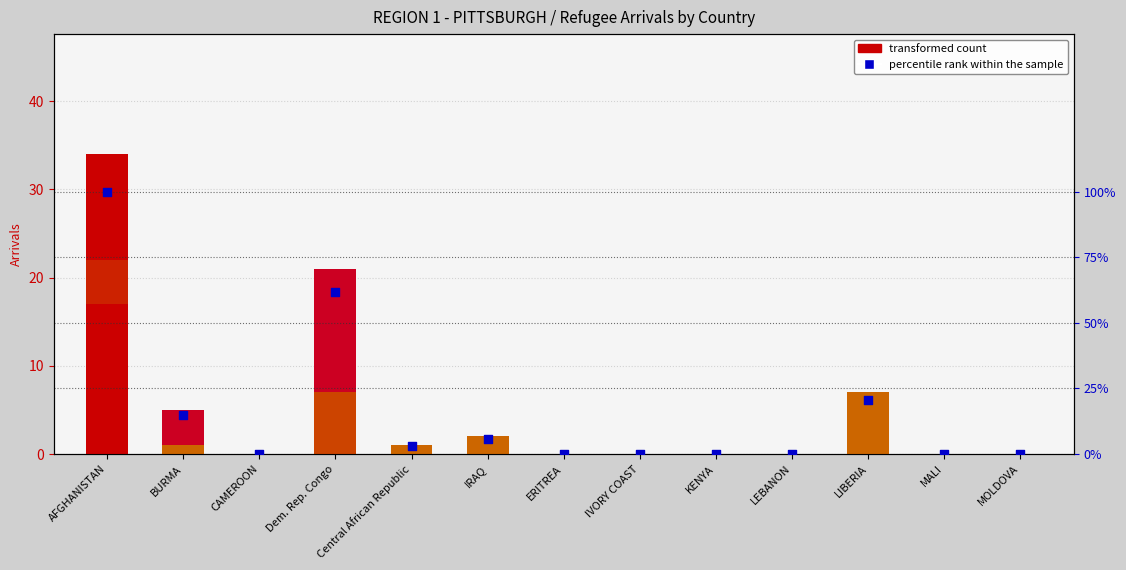

Is the value of transformed count at BURMA greater than the value of percentile rank within the sample at ERITREA?

No